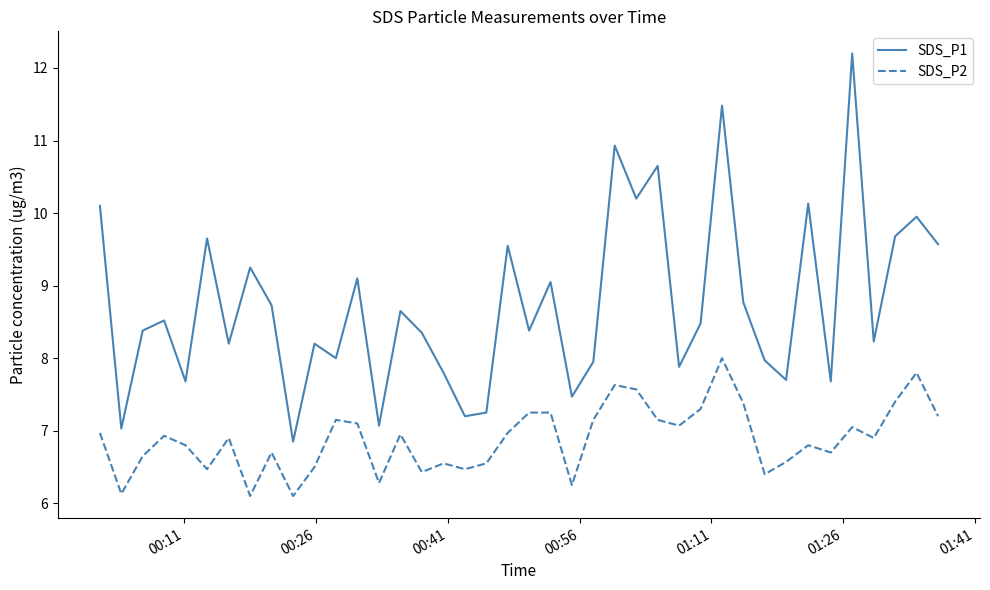

Rank the series by their maximum value, from highest to lowest.

SDS_P1, SDS_P2